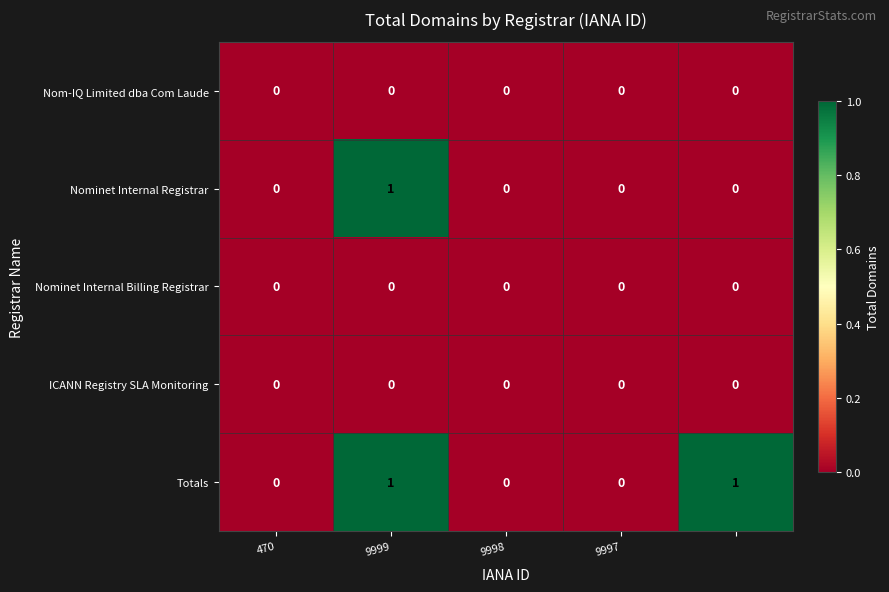

How many Totals values are between 0 and 1?

5